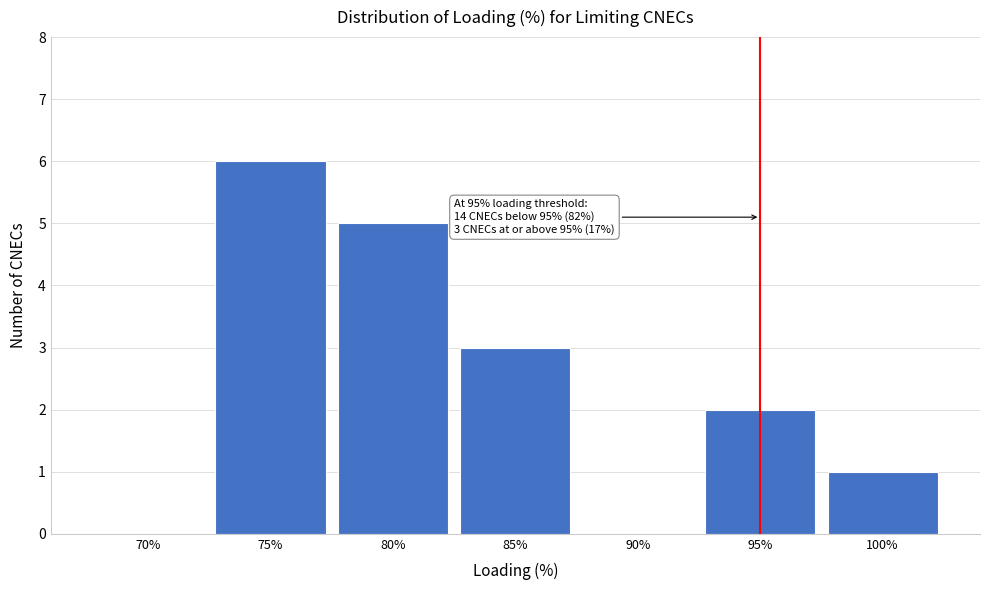

Reading left to right, extract all data points from this chart.

70%=0	75%=6	80%=5	85%=3	90%=0	95%=2	100%=1